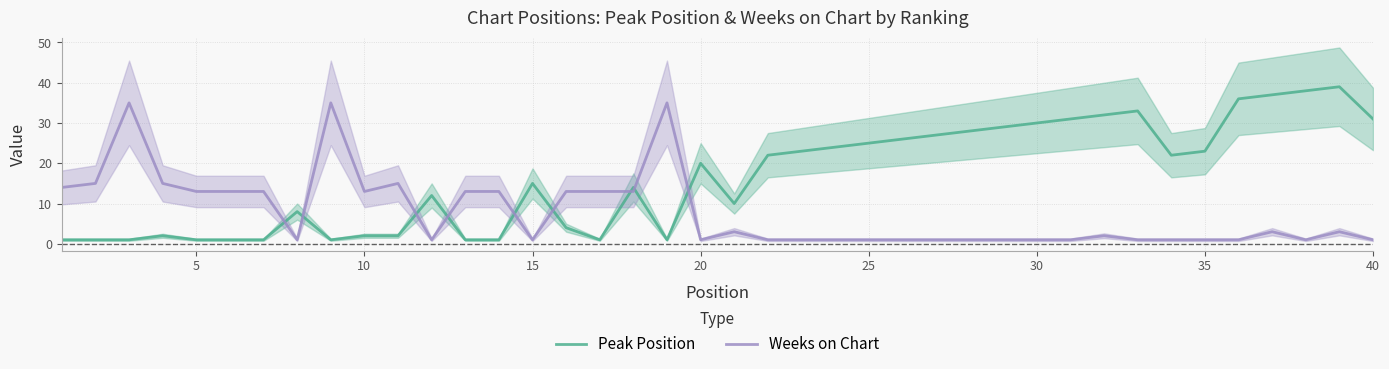

What is the total value across all series at 35?

9